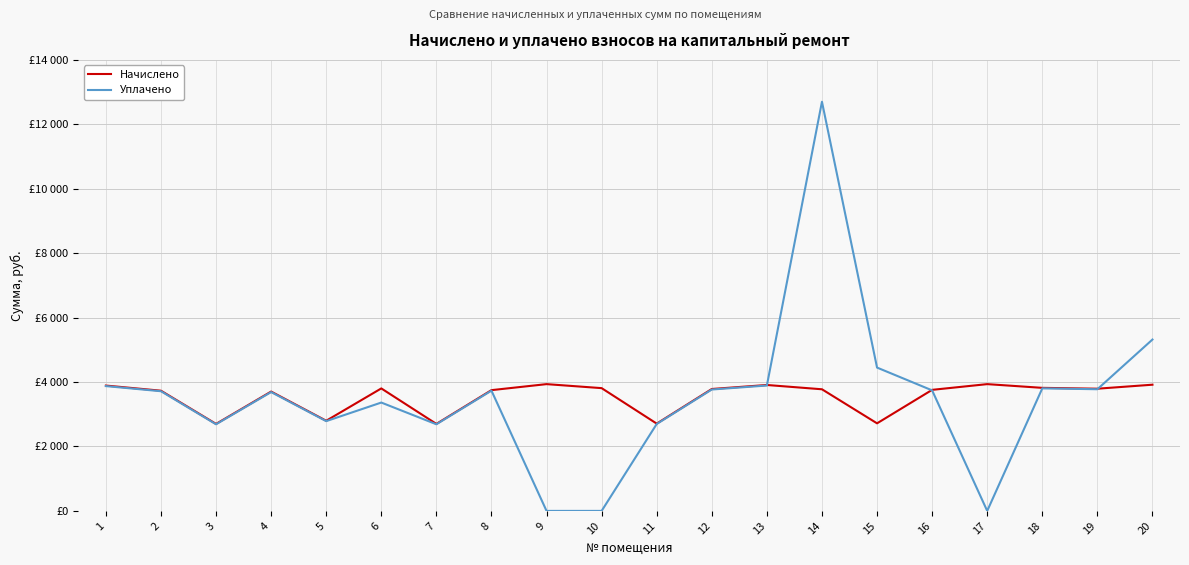

What are all the series names shown in the legend?

Начислено, Уплачено